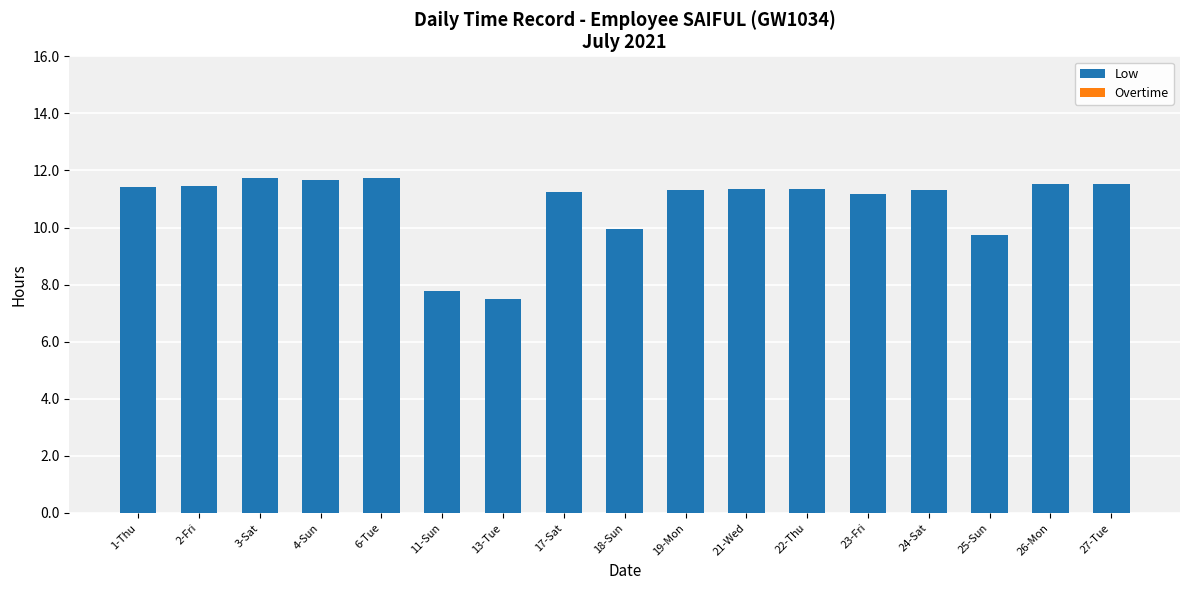

What is the total value across all series at 2-Fri?

11.5